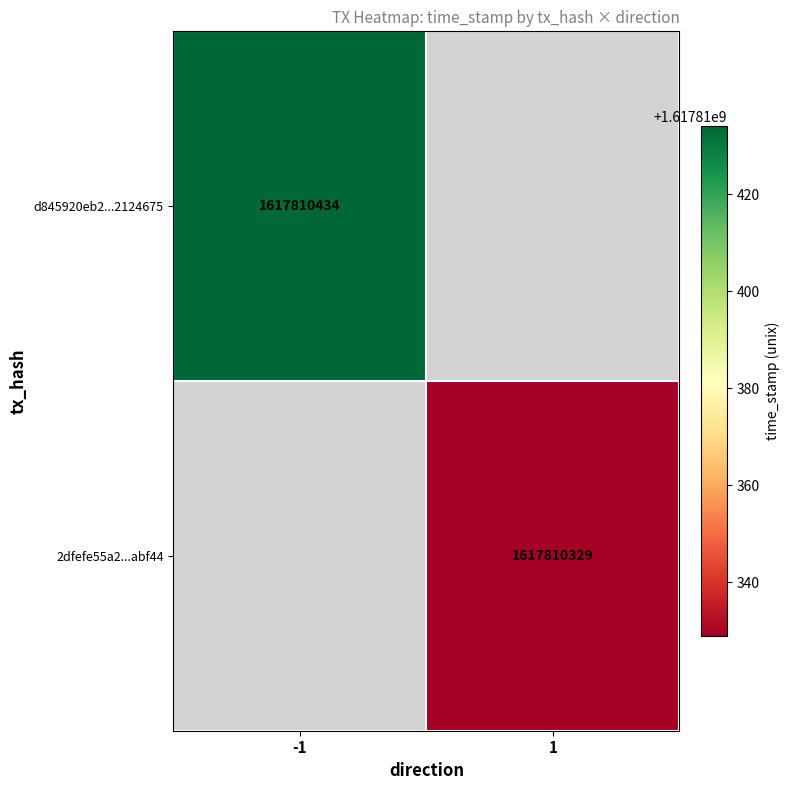

Which series has the largest range (max minus min)?

d845920eb211e8651512ad11347a3fae2124675